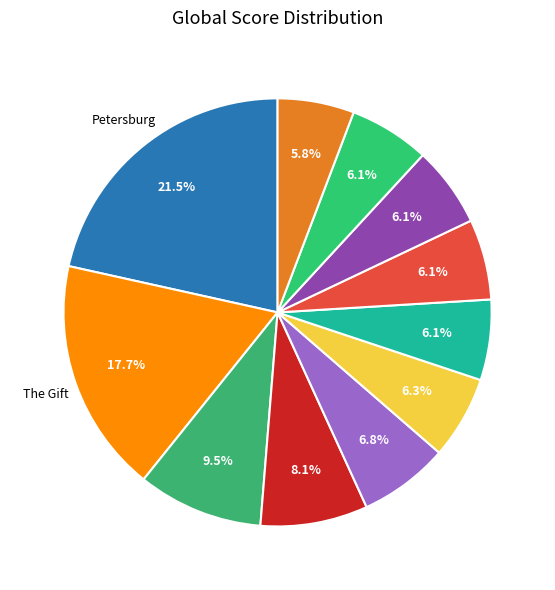

To the nearest percent, what is the average slice percentage?

9%